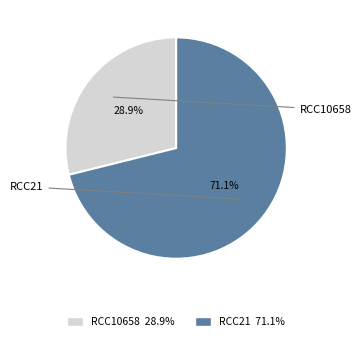

Which has a higher value, RCC10658 or RCC21?

RCC21